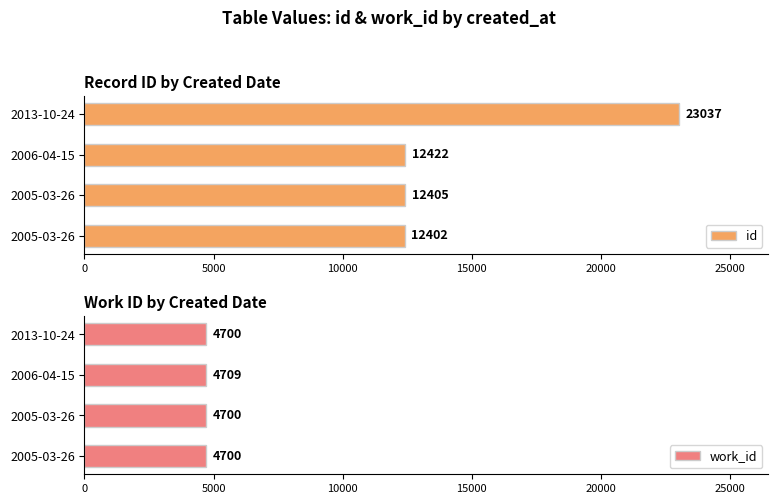

What is the difference between the maximum and second lowest values in the id series?

10632